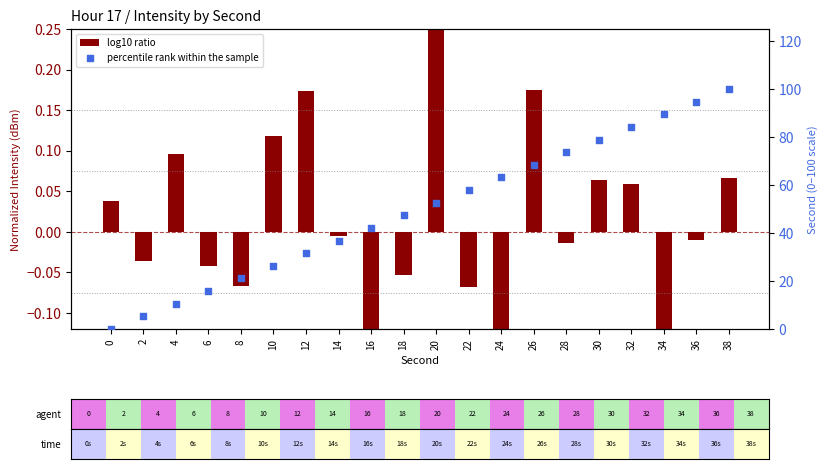

Which series has the widest spread of Y values?

percentile rank within the sample